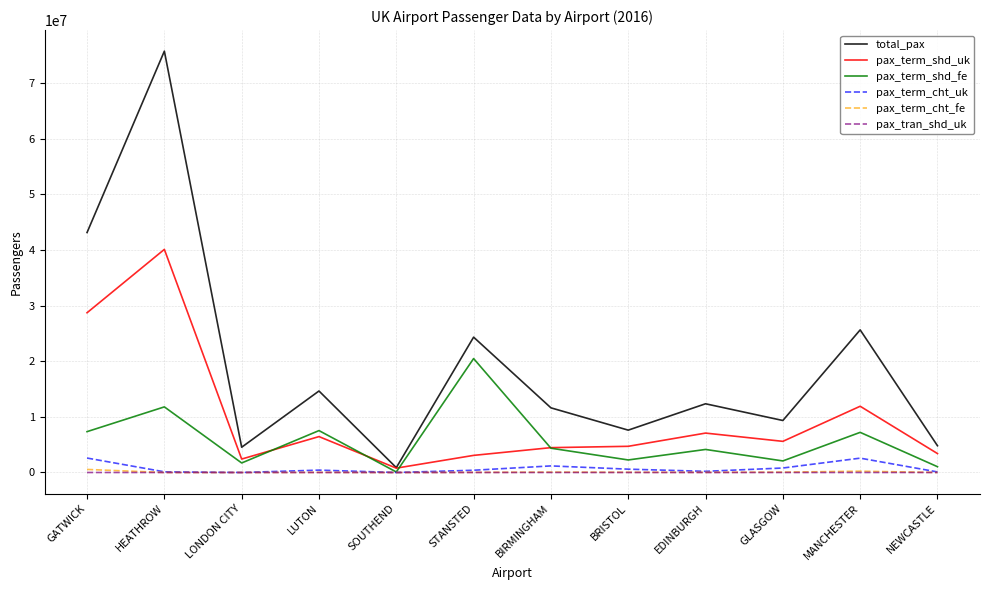

The total_pax series shows 4538813 at LONDON CITY. True or false?

True